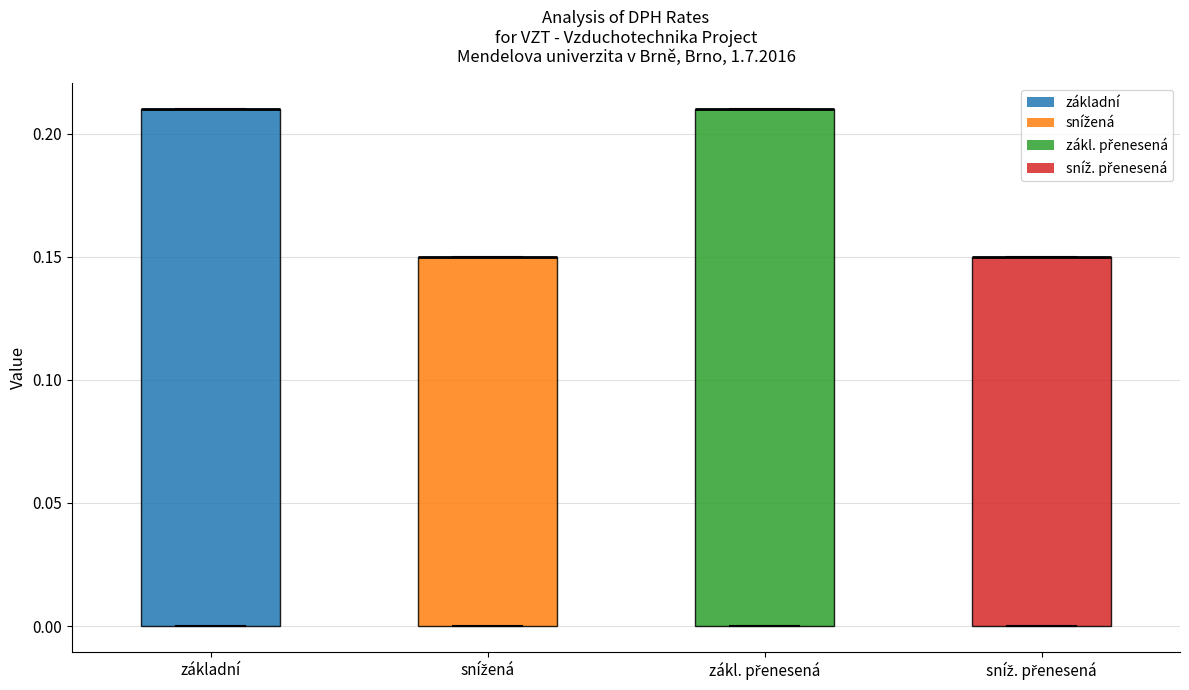

Reading left to right, read every box against the y-axis: the position of its median line, the range the box covers, and the ends of its whiskers. The values are not printed on the chart, so give them approximately, as read against the axis.

základní: median 0.21 (drawn on the box's upper edge), box 0.00 to 0.21, whiskers 0.00 to 0.21
snížená: median 0.15 (drawn on the box's upper edge), box 0.00 to 0.15, whiskers 0.00 to 0.15
zákl. přenesená: median 0.21 (drawn on the box's upper edge), box 0.00 to 0.21, whiskers 0.00 to 0.21
sníž. přenesená: median 0.15 (drawn on the box's upper edge), box 0.00 to 0.15, whiskers 0.00 to 0.15